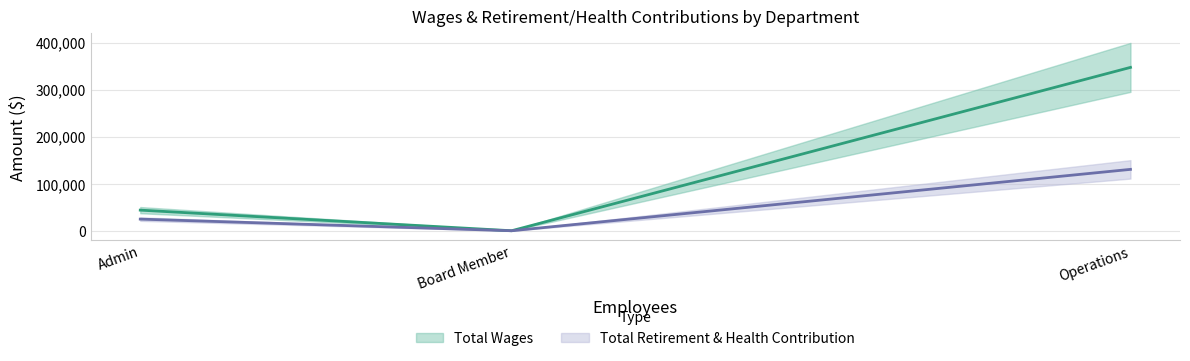

Read the Total Retirement & Health Contribution value at Operations.

130477.0